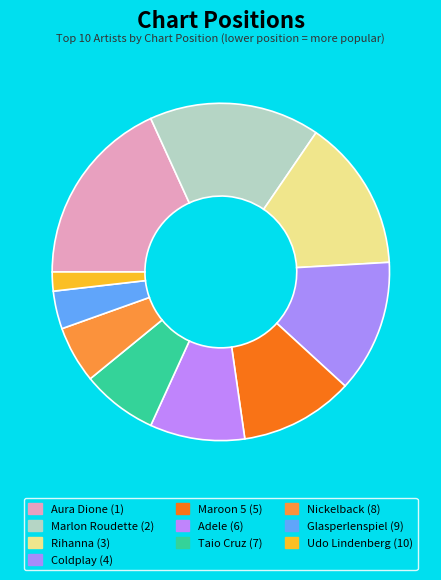

How many segments does this pie chart have?

10